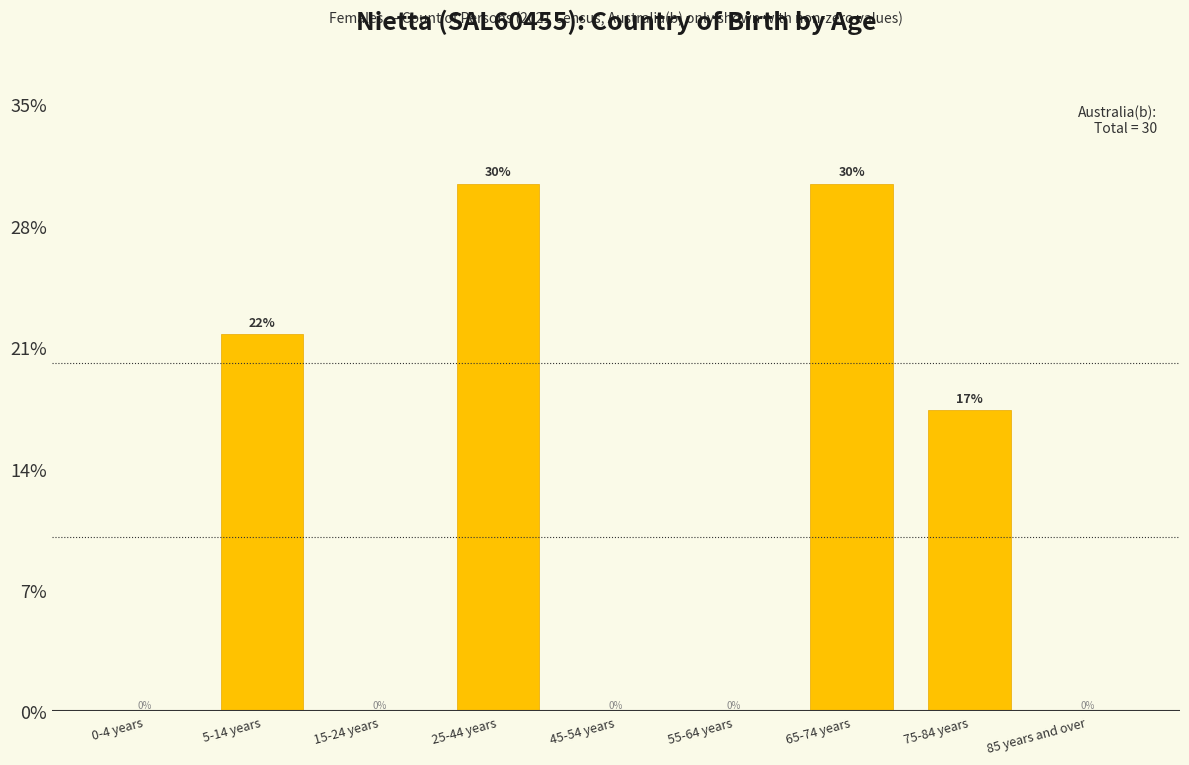

Read the value at 75-84 years.

17.4